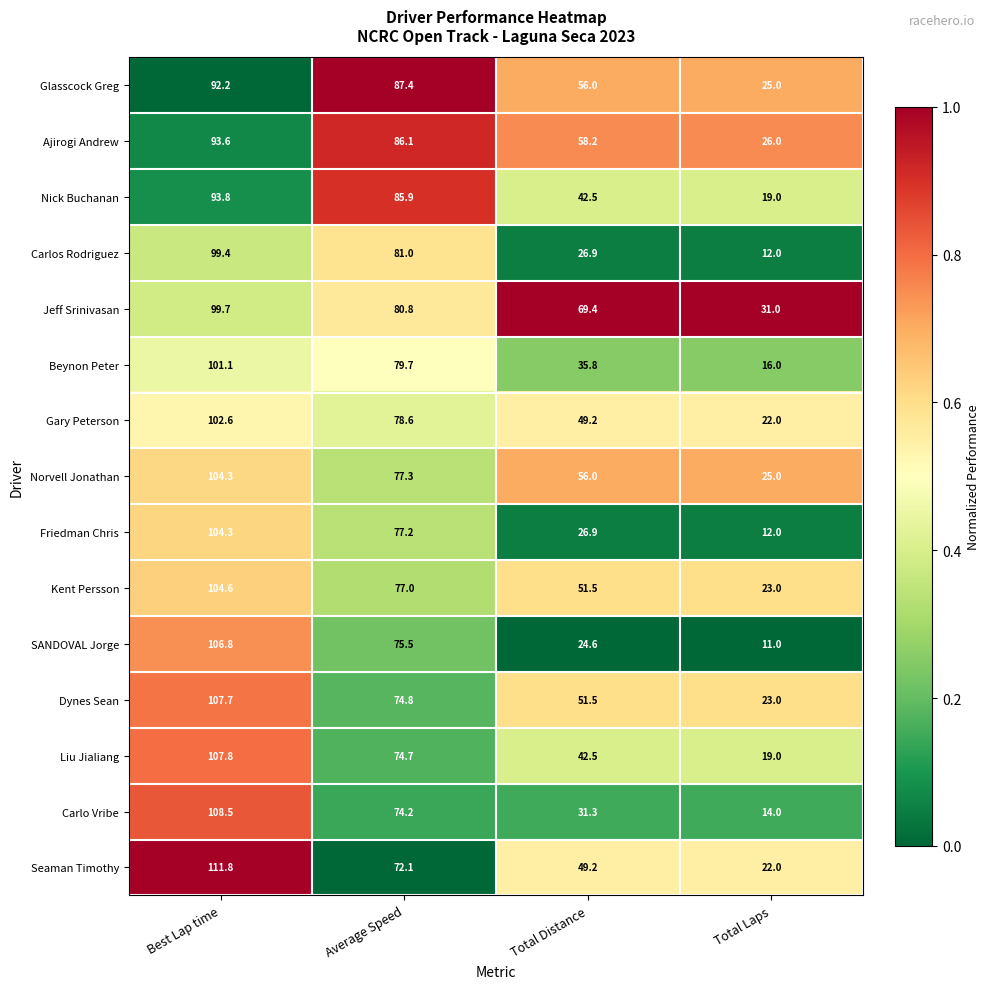

What is the smallest value displayed?

11.0